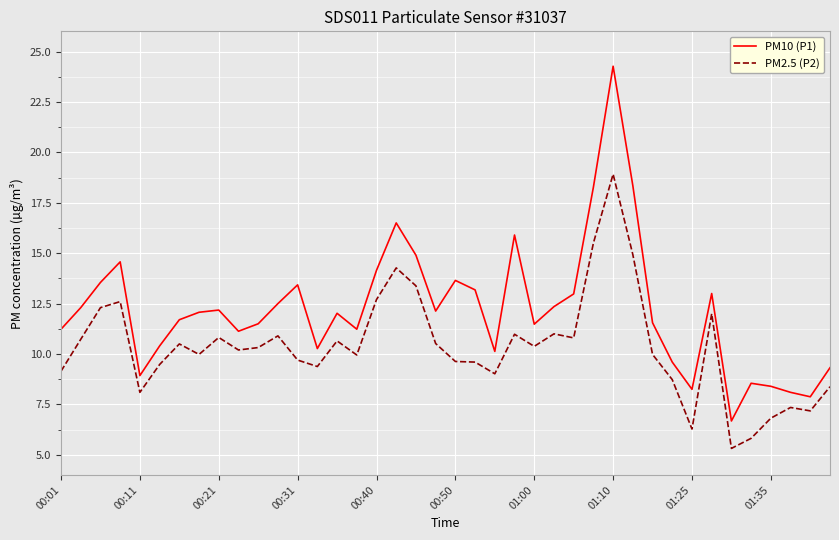

What is the difference between the maximum and minimum values in the PM2.5 (P2) series?

13.6